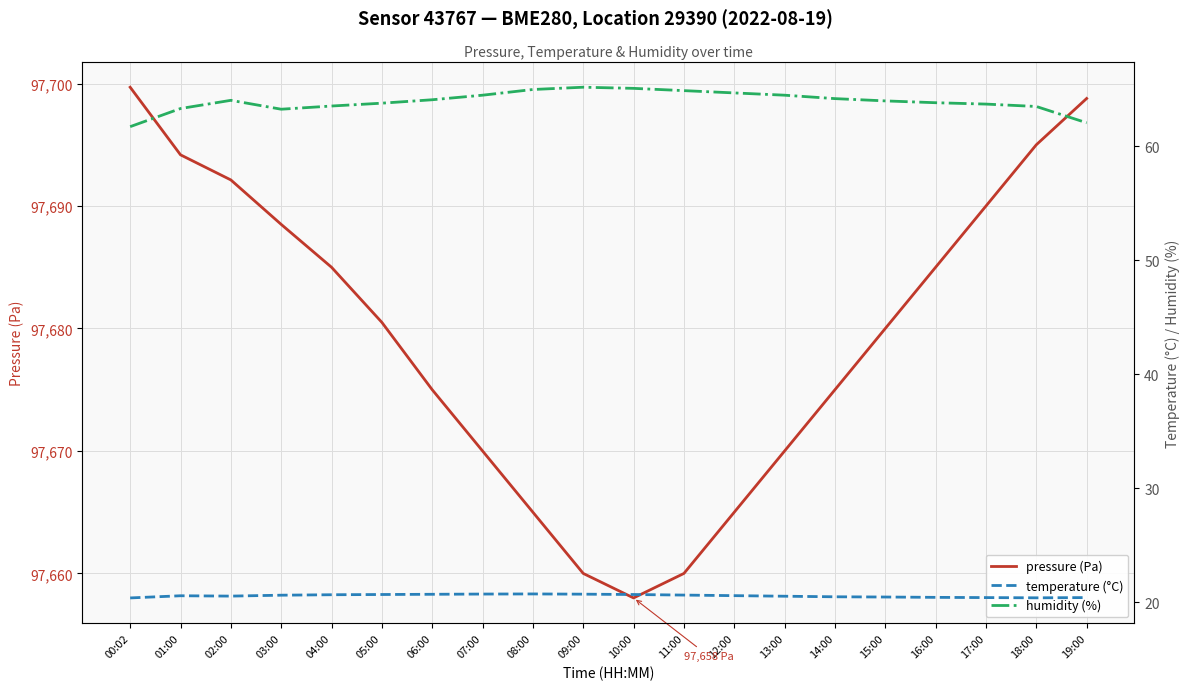

At which category does the chart reach its peak across all series?

00:02